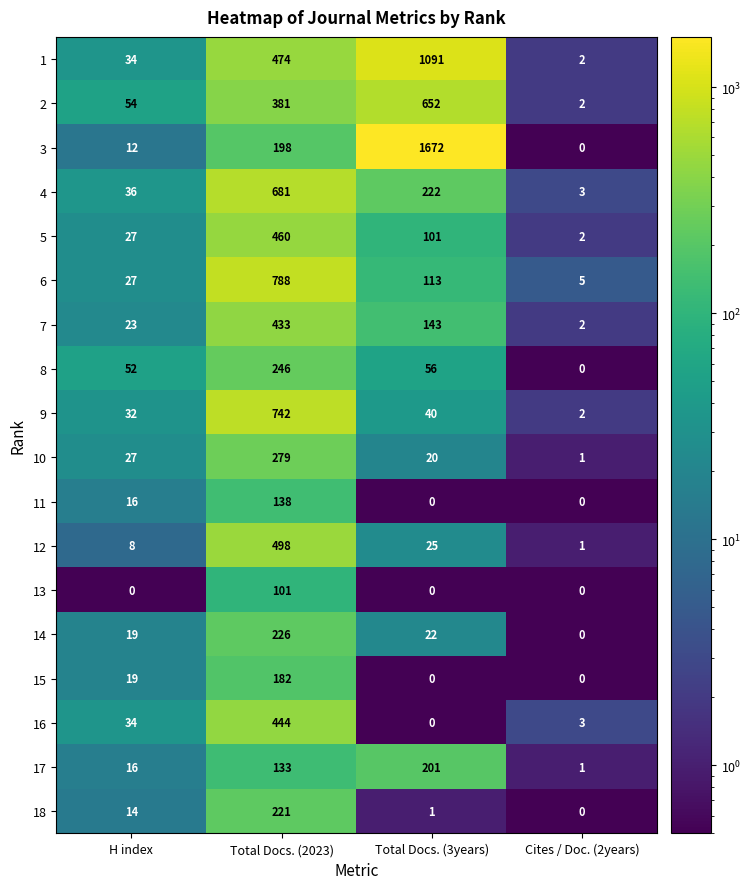

At which label does 8 first exceed 56?

Total Docs. (2023)